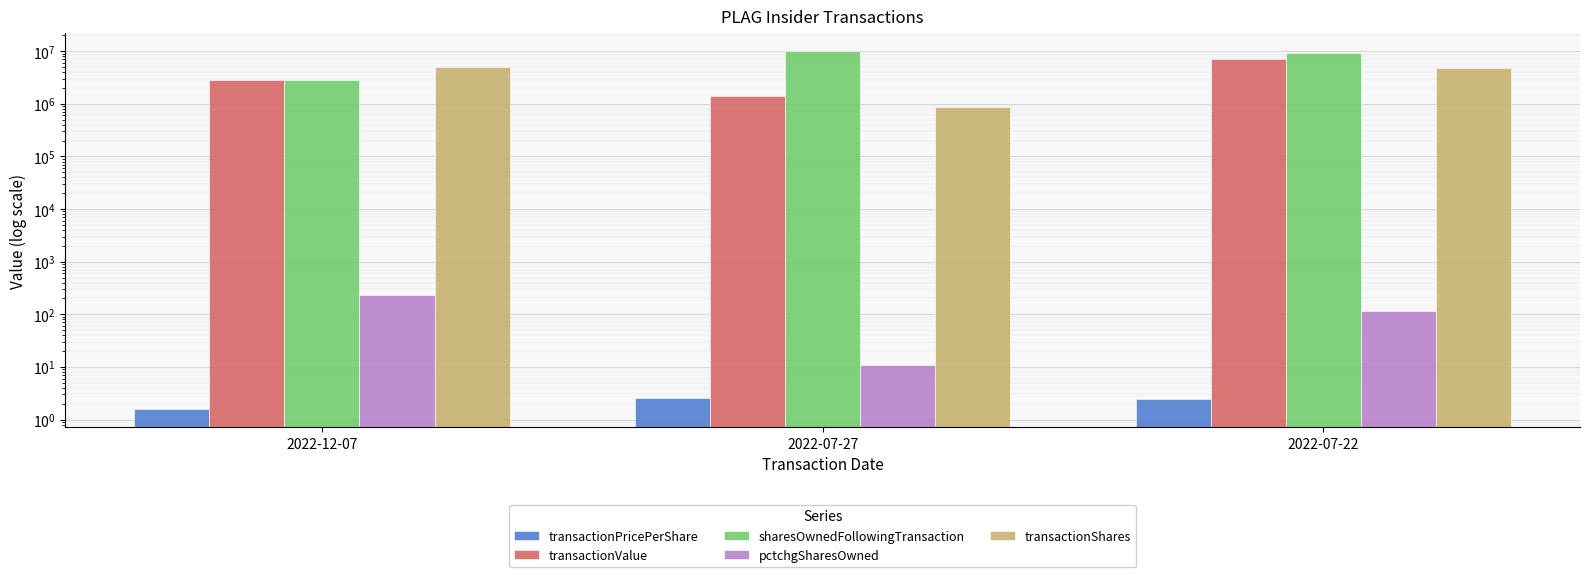

How many groups of bars are there?

3